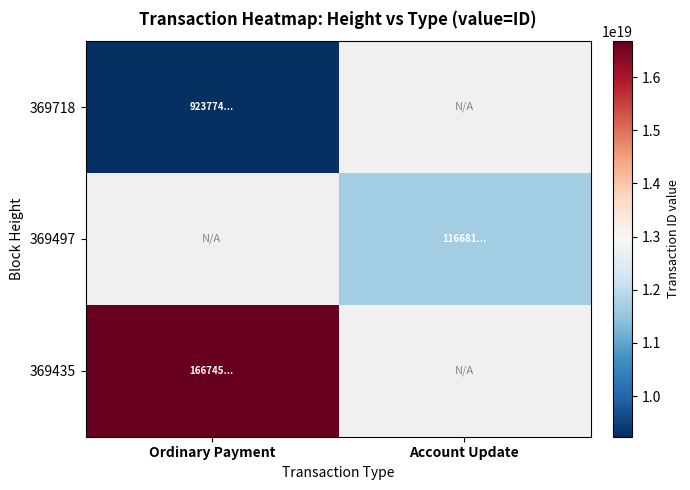

Which category has the lowest value across all series?

Ordinary Payment